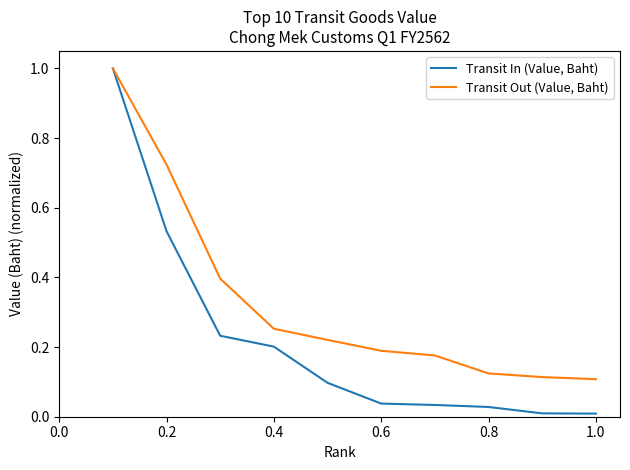

Which series has the largest total across all categories?

Transit Out (Value, Baht)